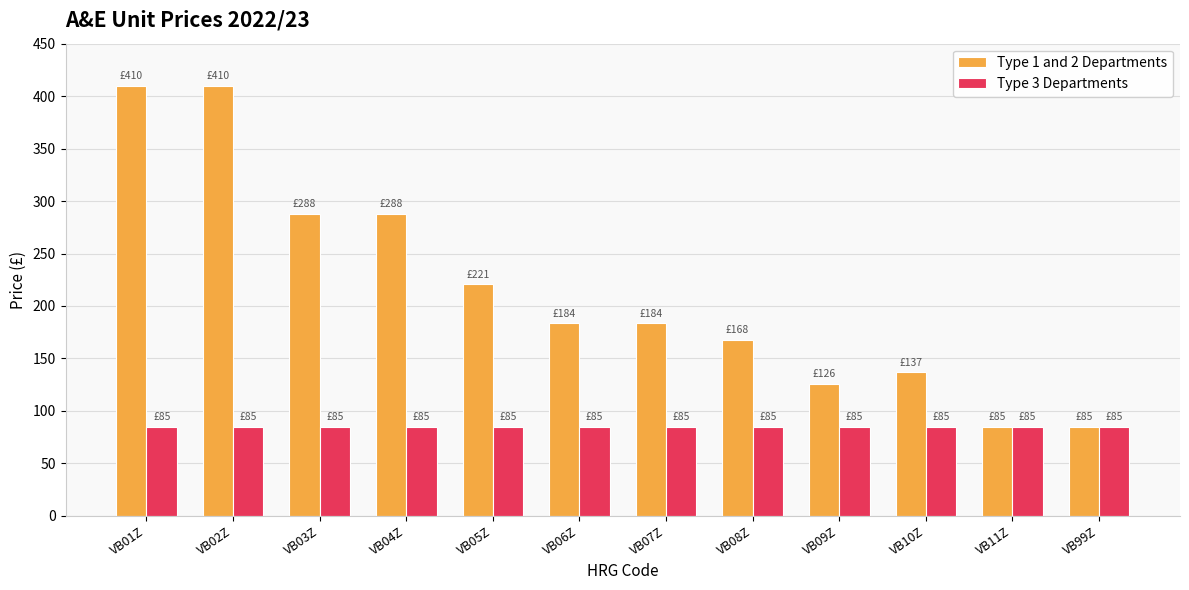

What is the maximum value for Type 1 and 2 Departments?

410